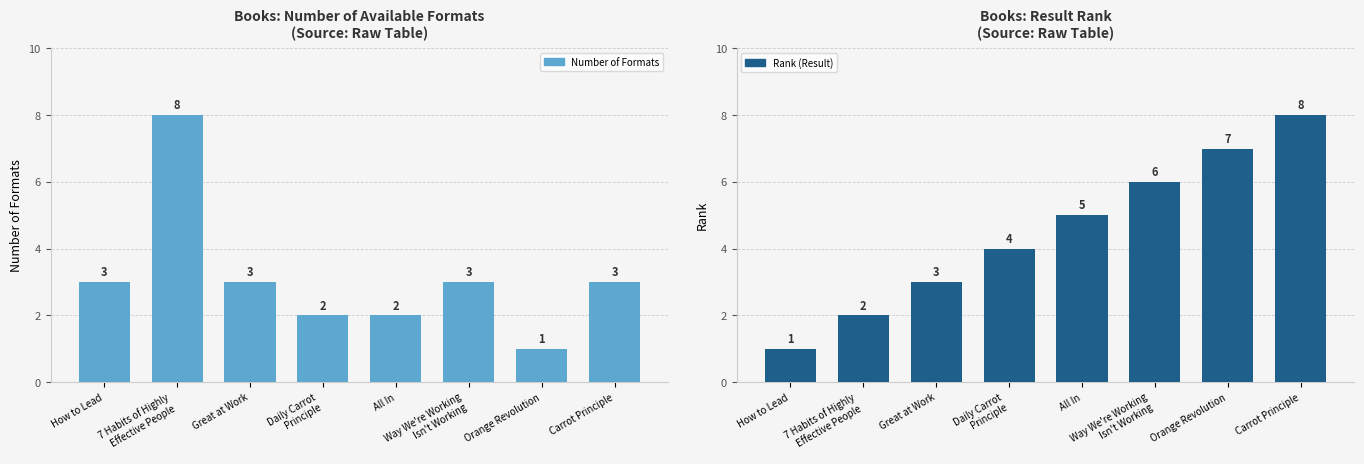

Reading right to left, list all the values displayed in this chart.

Number of Formats: 3	1	3	2	2	3	8	3
Rank (Result): 8	7	6	5	4	3	2	1